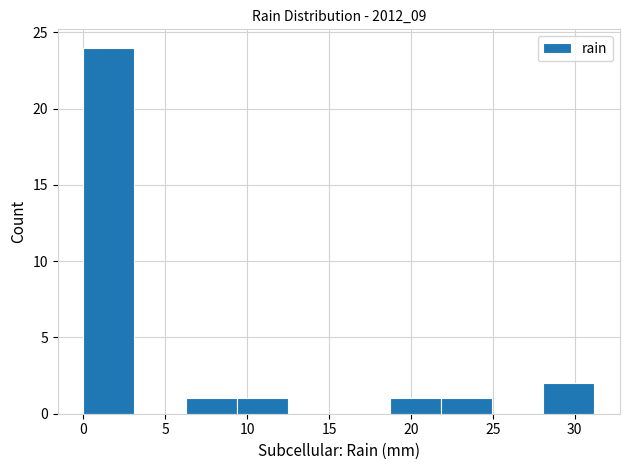

What is the height of the bar covering 6.0 to 9.5 on the x-axis? Neither the bar edges nor the heights are printed on the chart, so give them approximately, as read against the axes.

1